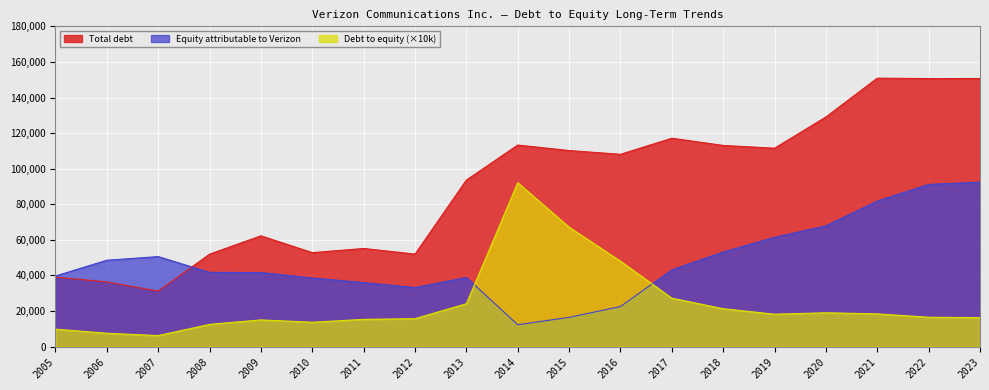

Between 2013 and 2018, which series saw the biggest shift?

Total debt